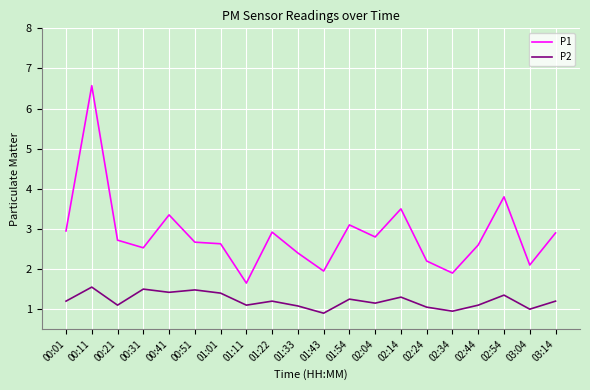

True or false: P1 and P2 cross at least once.

False